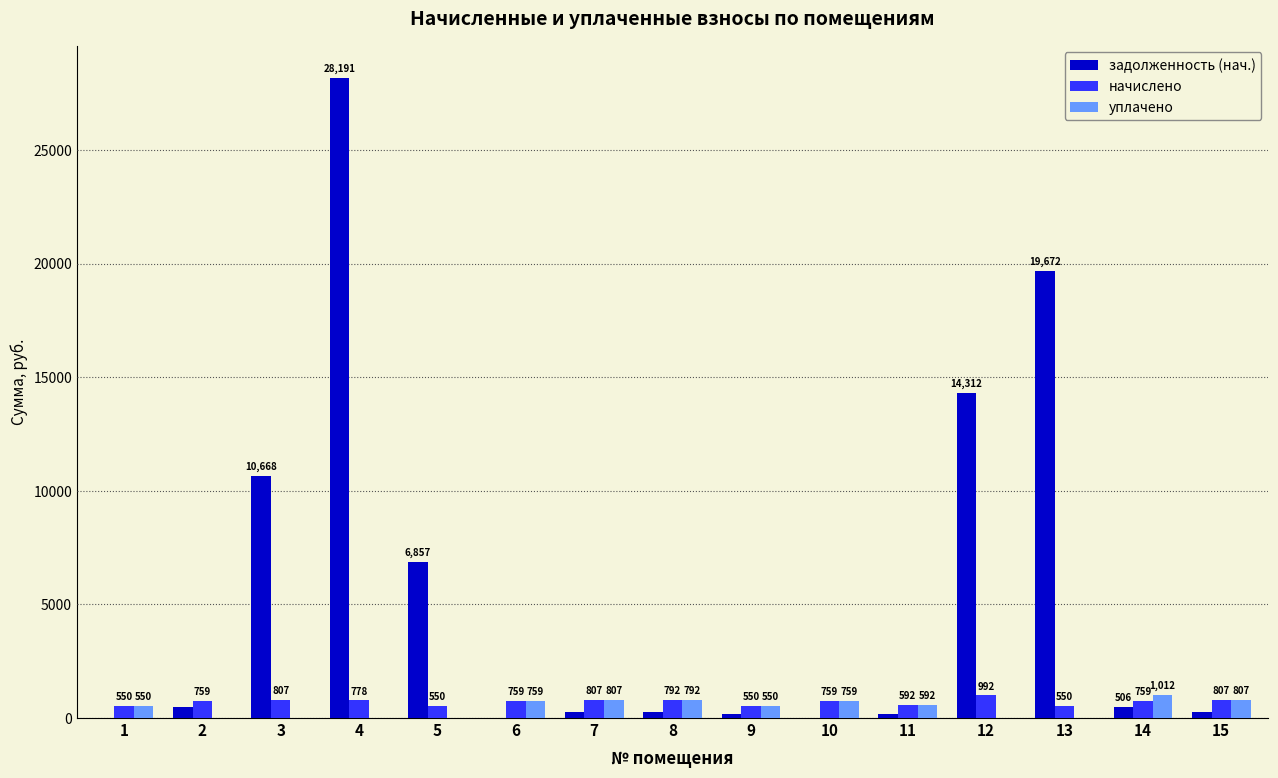

What is the highest value of the уплачено series?

1012.5